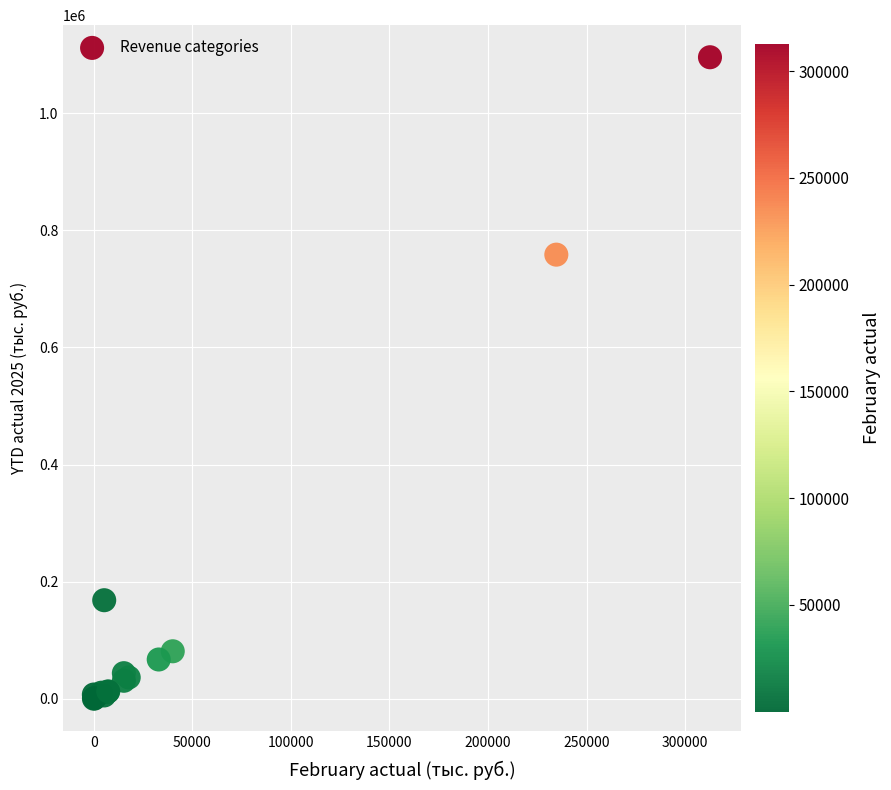

What Y value in the scatter plot is closest to 547779?

758401.5